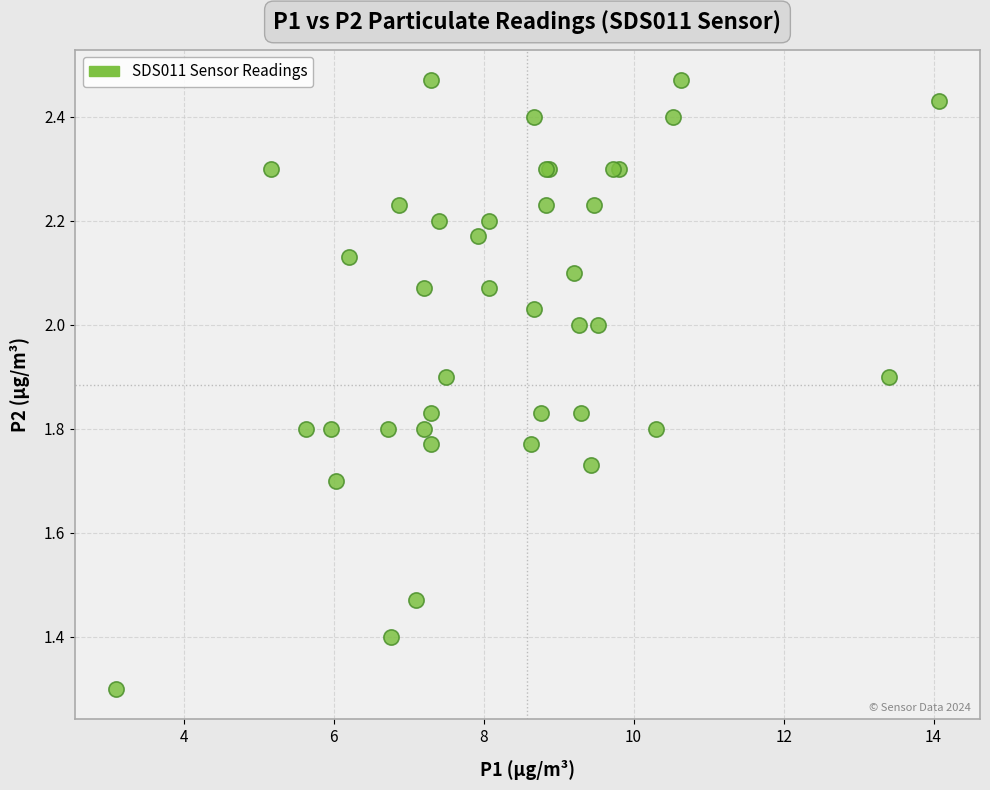

What Y value in the scatter plot is closest to 1?

1.3